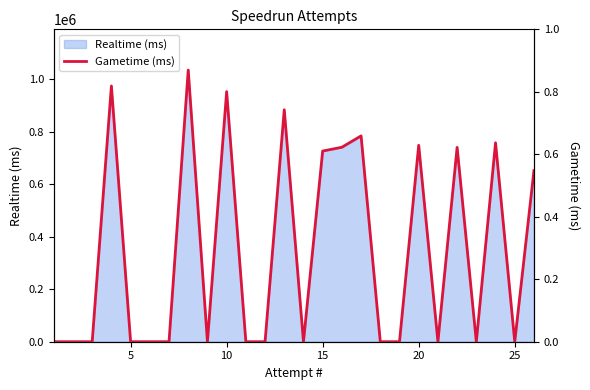

True or false: the data has more than 2 interior local peaks.

True